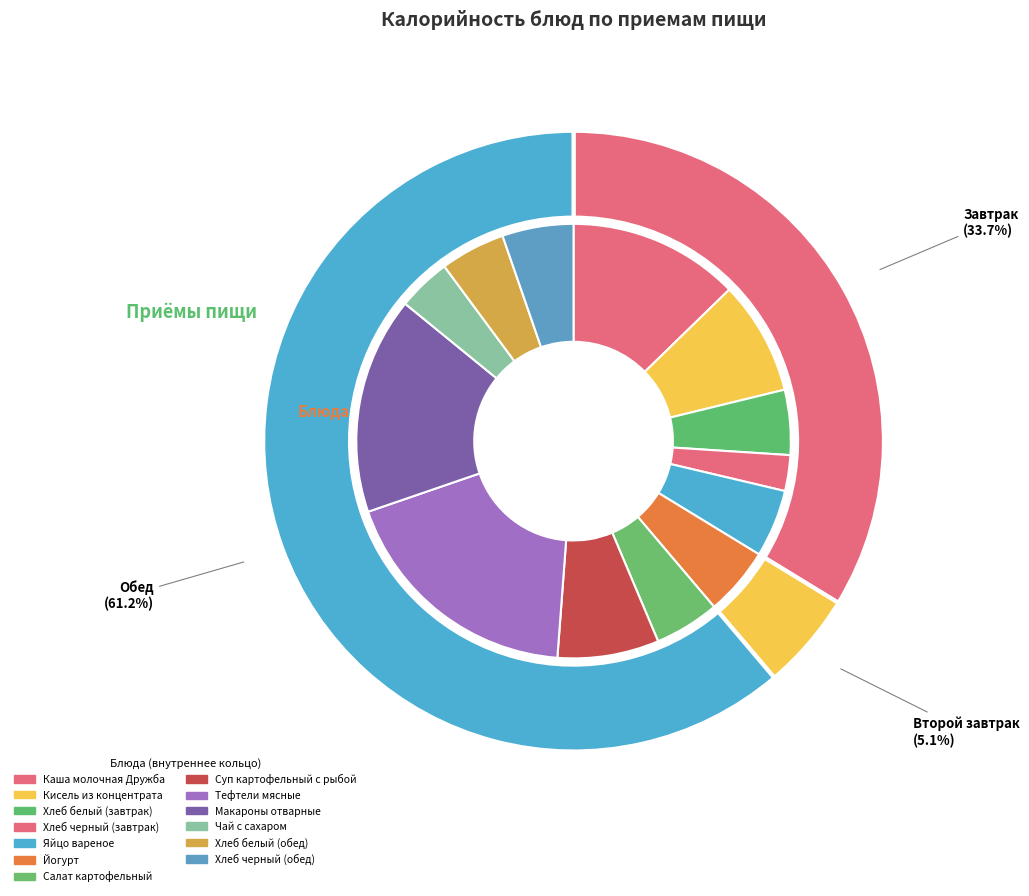

Rank the categories by value from lowest to highest.

Хлеб черный (завтрак), Чай с сахаром, Хлеб белый (завтрак), Салат картофельный, Хлеб белый (обед), Яйцо вареное, Йогурт, Хлеб черный (обед), Суп картофельный с рыбой, Кисель из концентрата, Каша молочная Дружба, Макароны отварные, Тефтели мясные